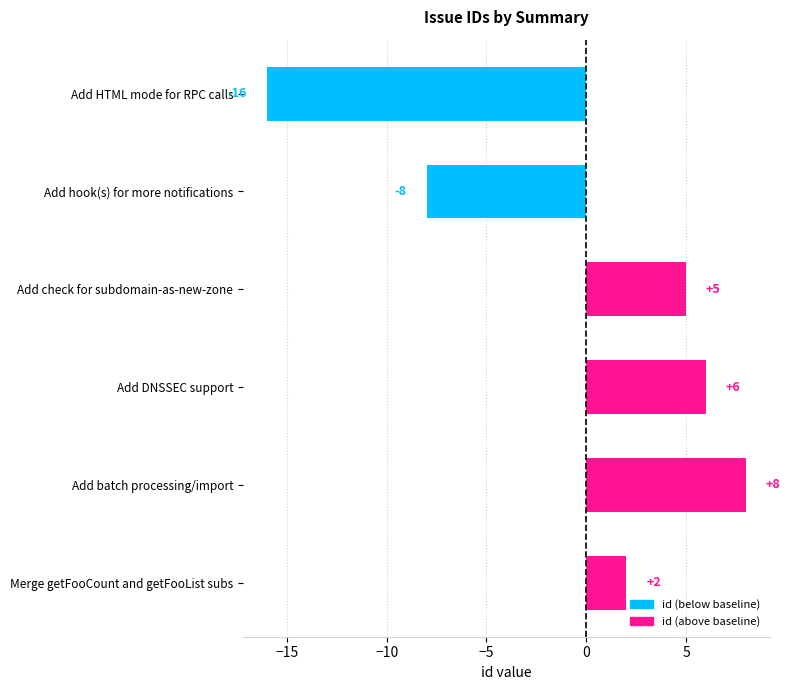

At which label is the value closest to -4?

Add hook(s) for more notifications